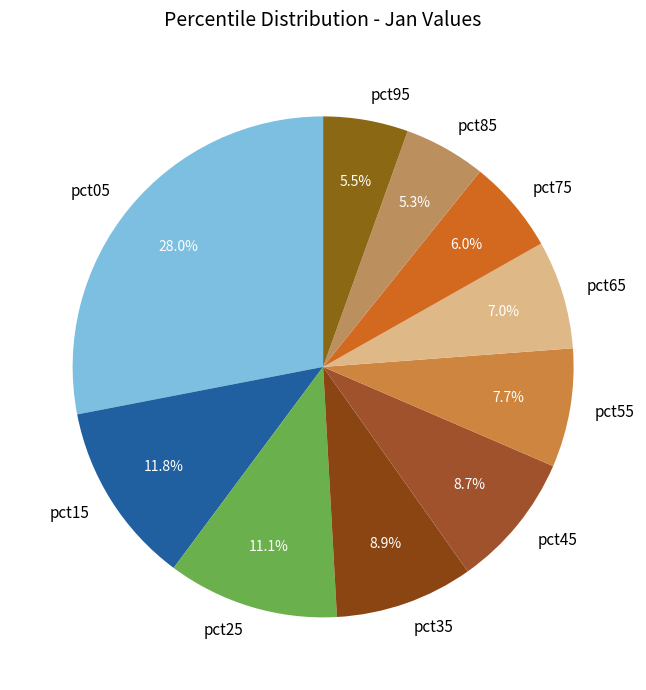

Is there a majority slice in this chart?

No